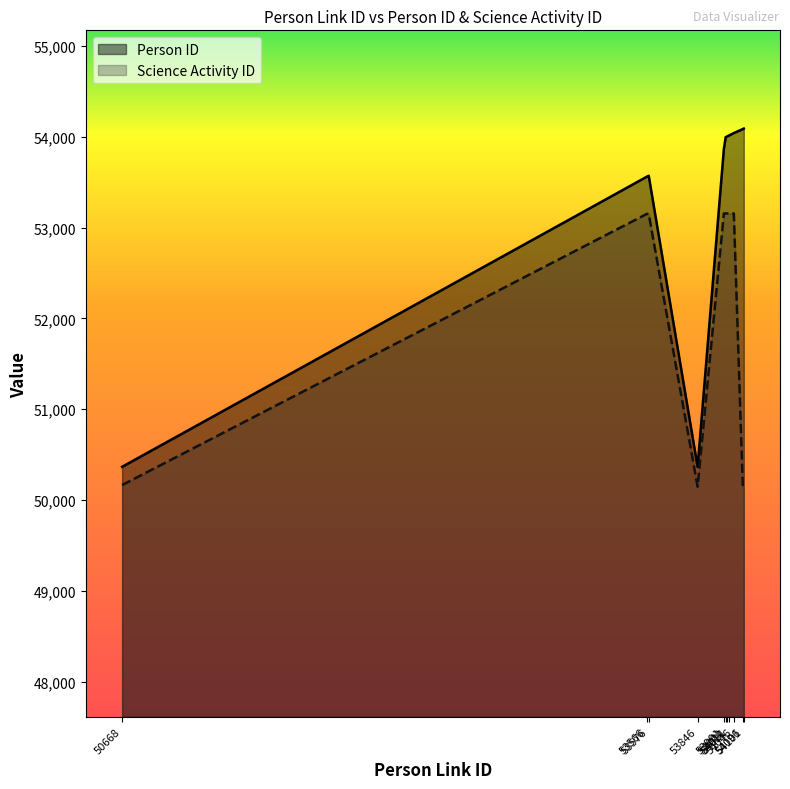

At which category is the sum across all series the highest?

54046